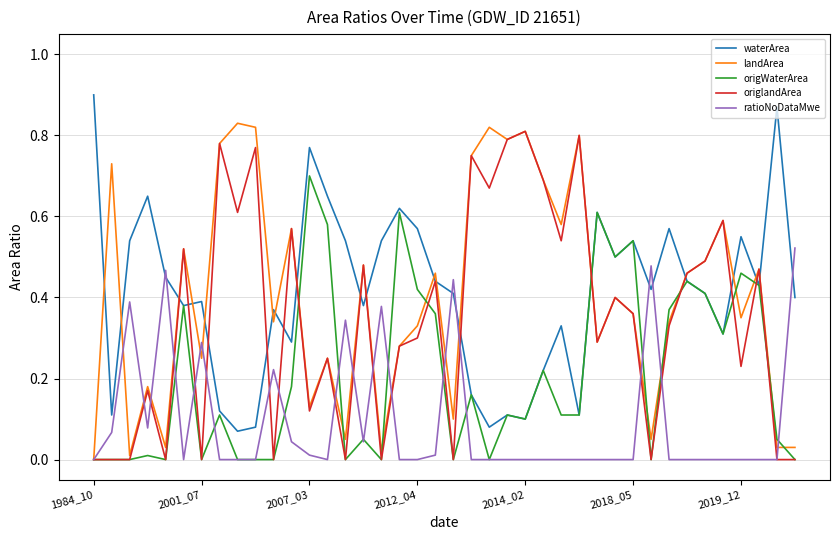

How many distinct data groups are displayed?

5